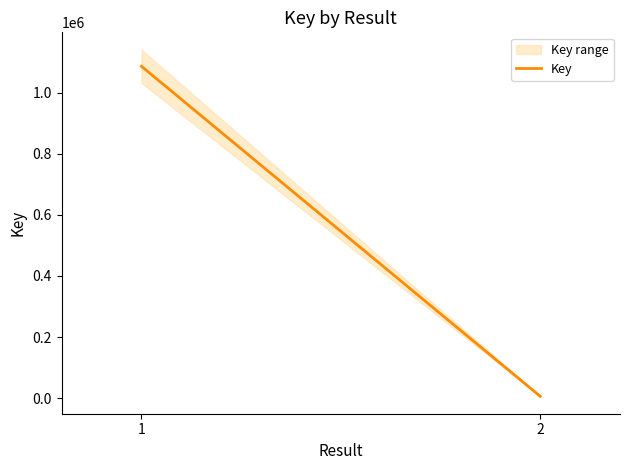

List the labels in order of value, largest first.

1, 2